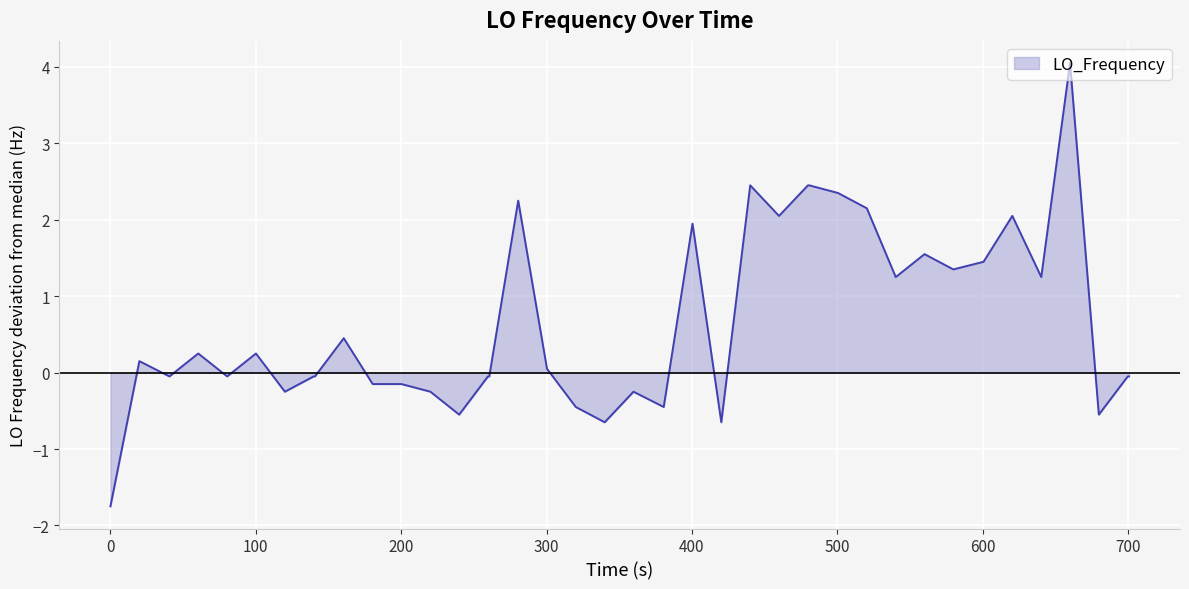

What is the maximum value shown in the chart?

4.0